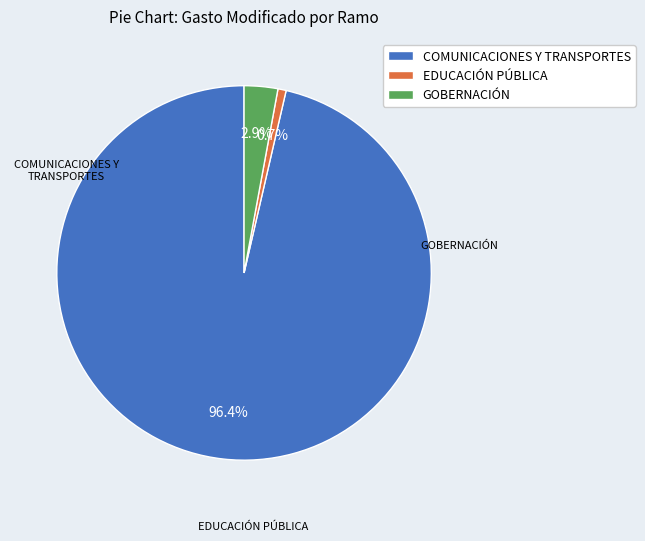

What is the total percentage of EDUCACIÓN PÚBLICA and GOBERNACIÓN?

3.6%